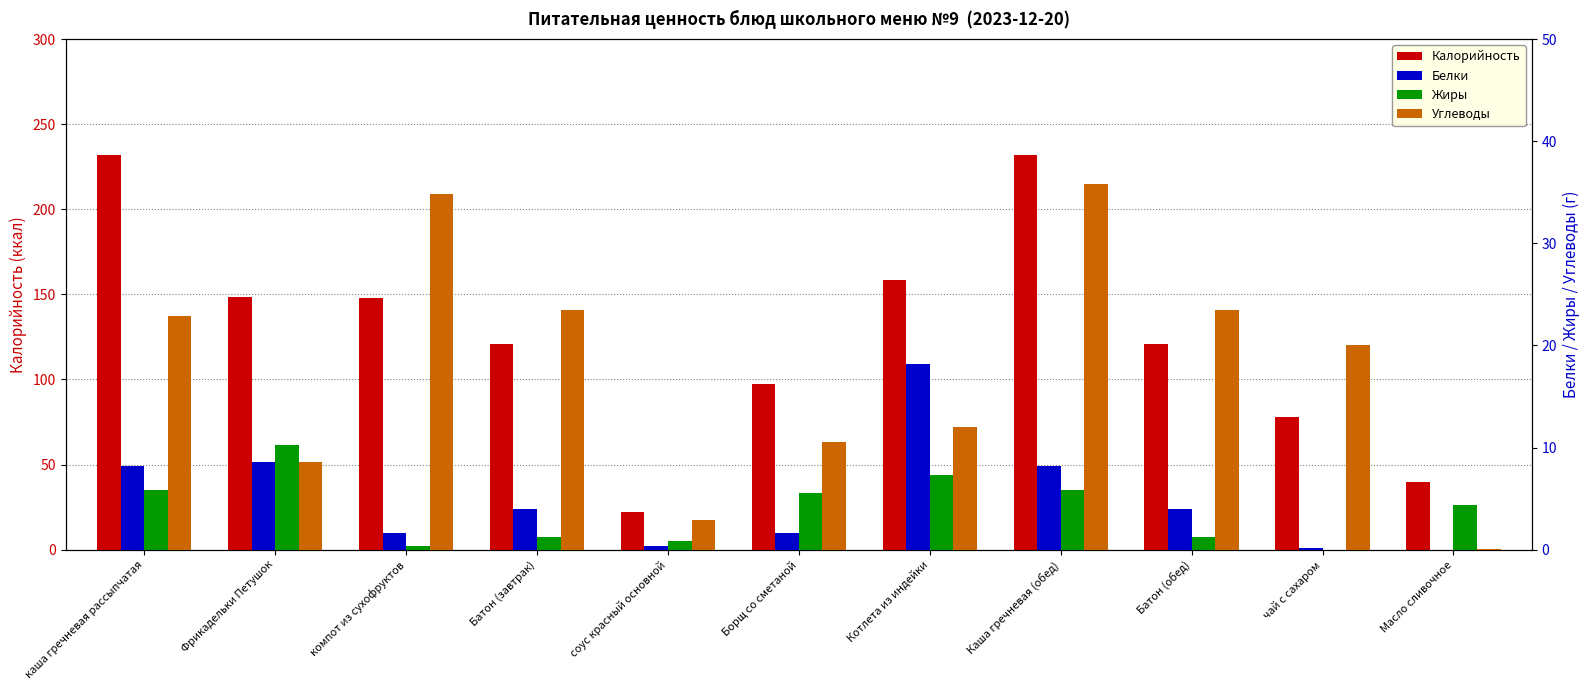

Is the value of Белки at соус красный основной greater than the value of Жиры at соус красный основной?

No